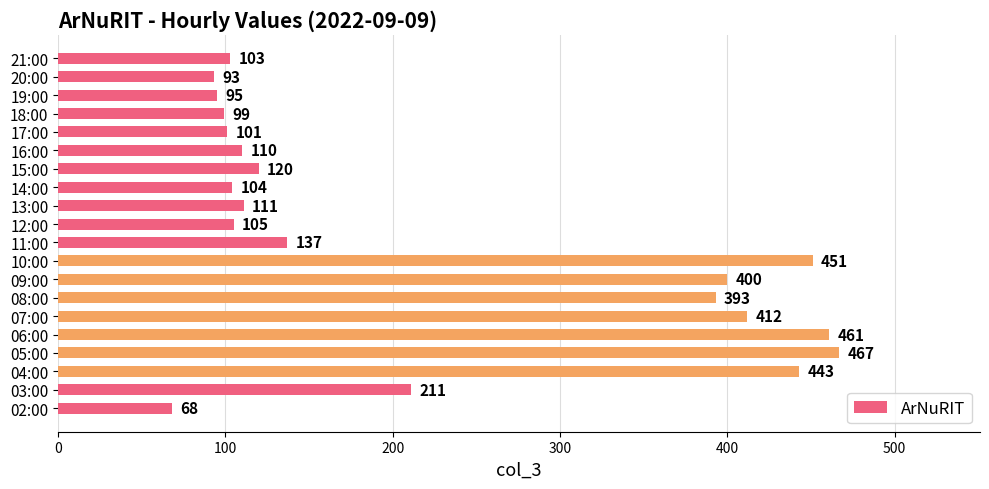

Reading top to bottom, extract all data points from this chart.

21:00=103	20:00=93	19:00=95	18:00=99	17:00=101	16:00=110	15:00=120	14:00=104	13:00=111	12:00=105	11:00=137	10:00=451	09:00=400	08:00=393	07:00=412	06:00=461	05:00=467	04:00=443	03:00=211	02:00=68